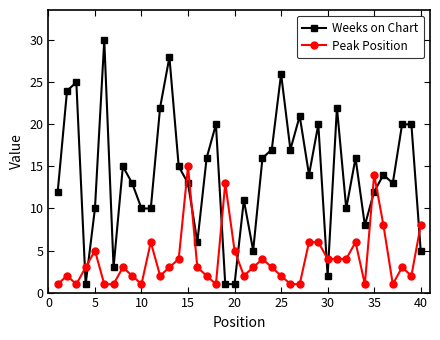

What is the greatest value displayed?

30